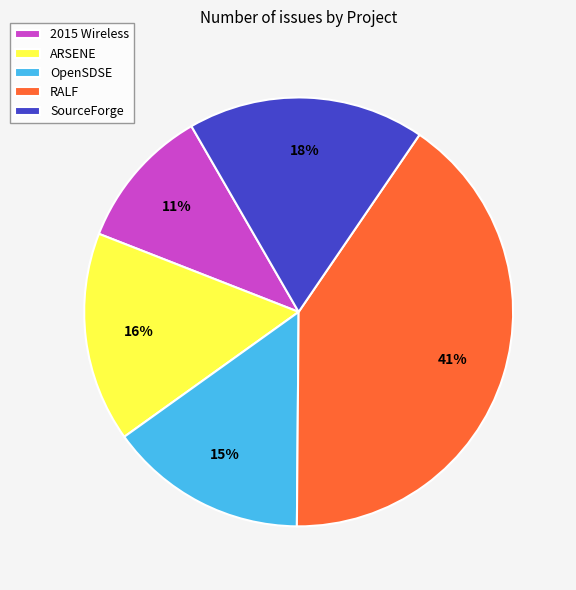

The 2015 Wireless slice represents 20% of the pie. True or false?

False